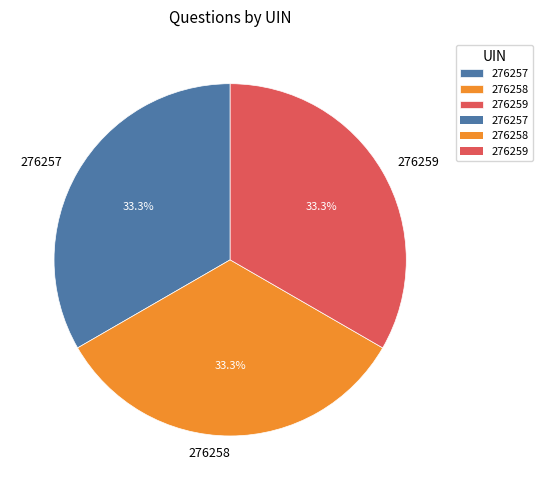

Does any single category account for the majority?

No